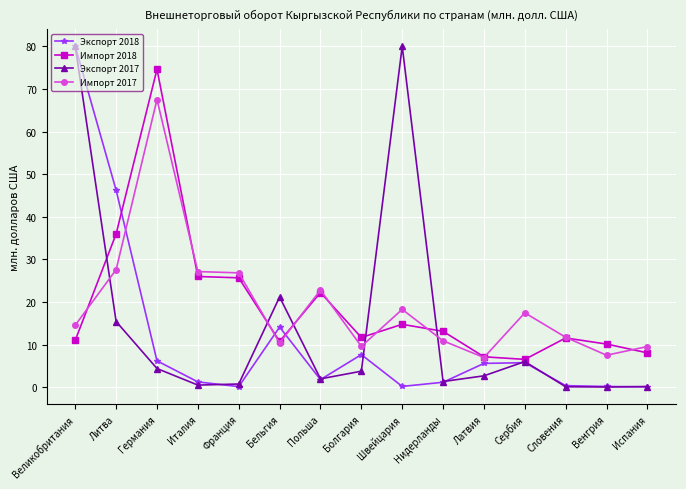

At how many categories does at least one series exceed 48?

3